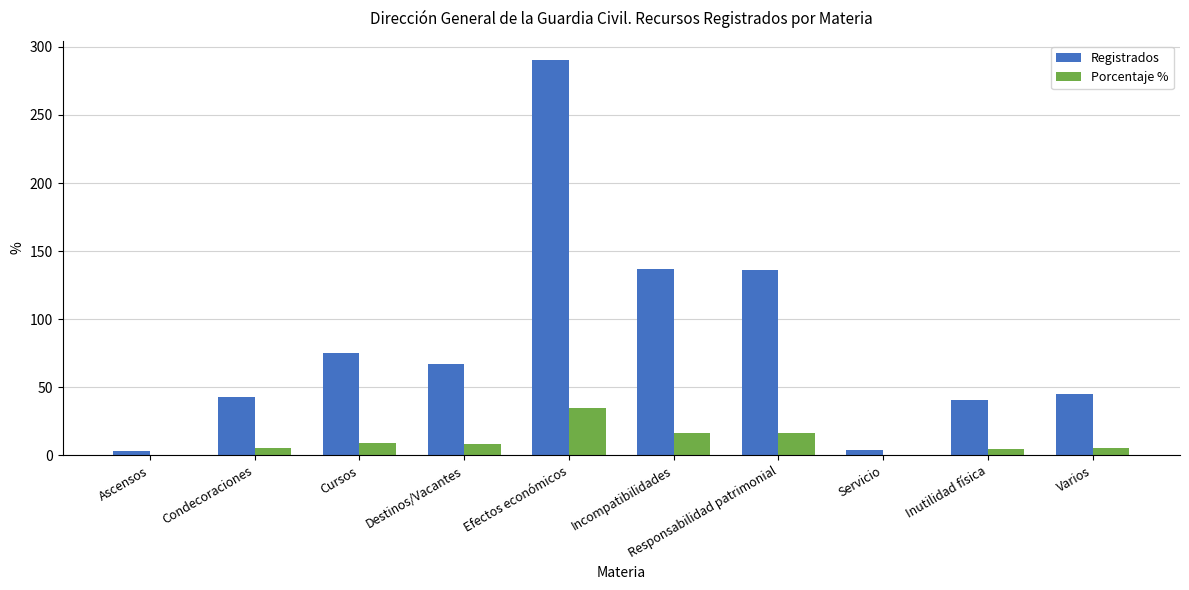

What is the sum of all Porcentaje % values?

100.0